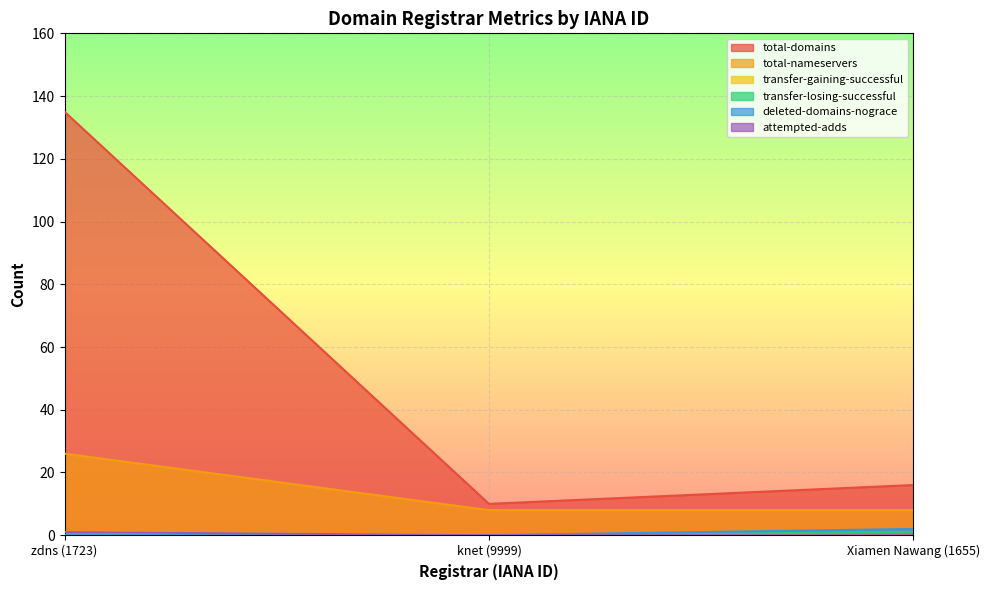

What is the greatest value displayed?

135